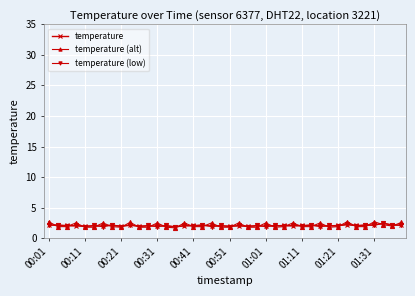

What is the maximum value shown in the chart?

2.7